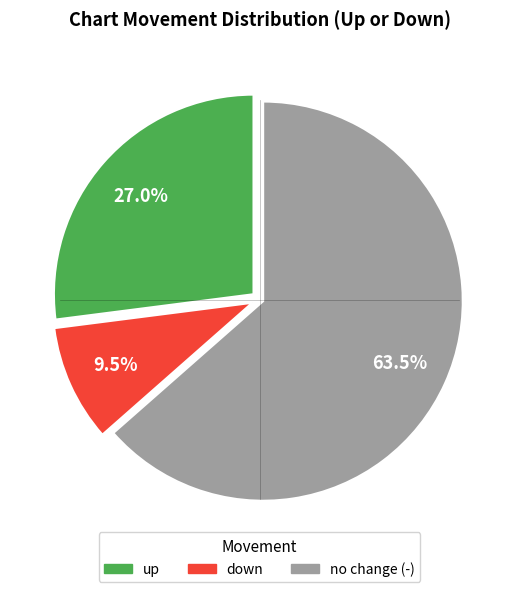

Is there a majority slice in this chart?

Yes